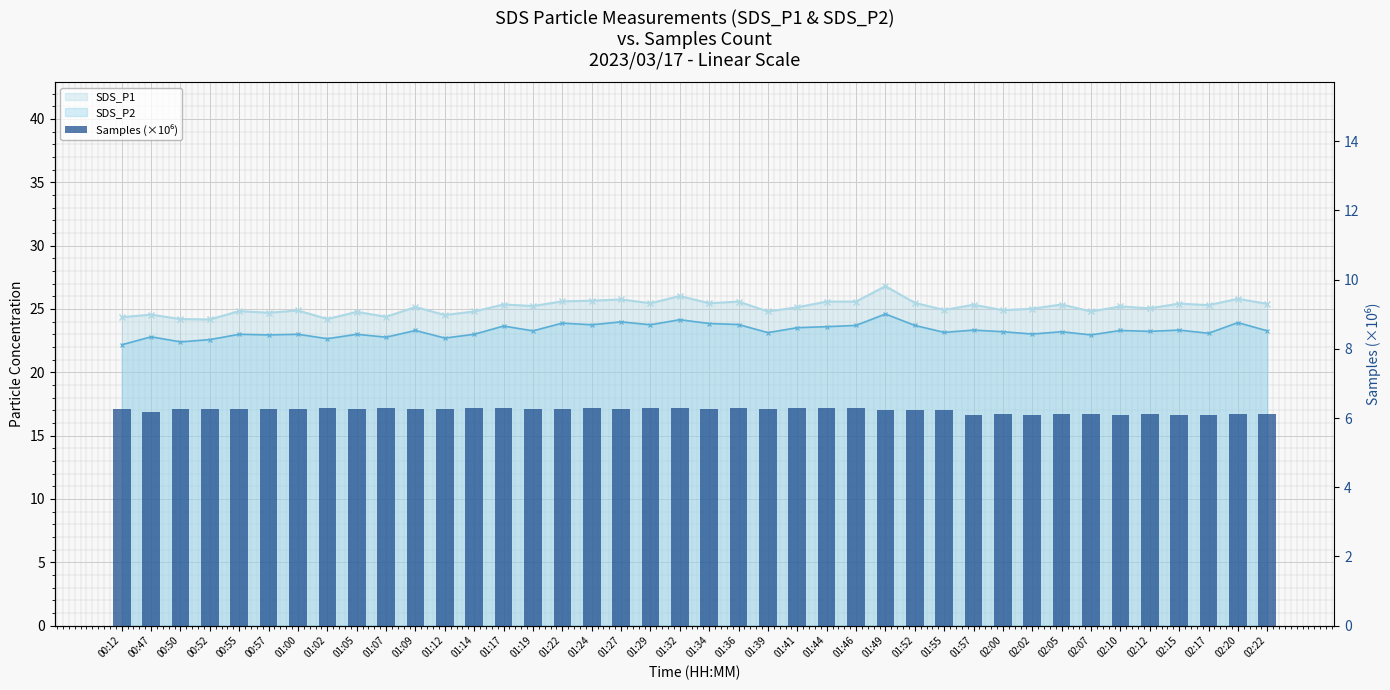

What is the label of the 30th bar from the left?

01:57